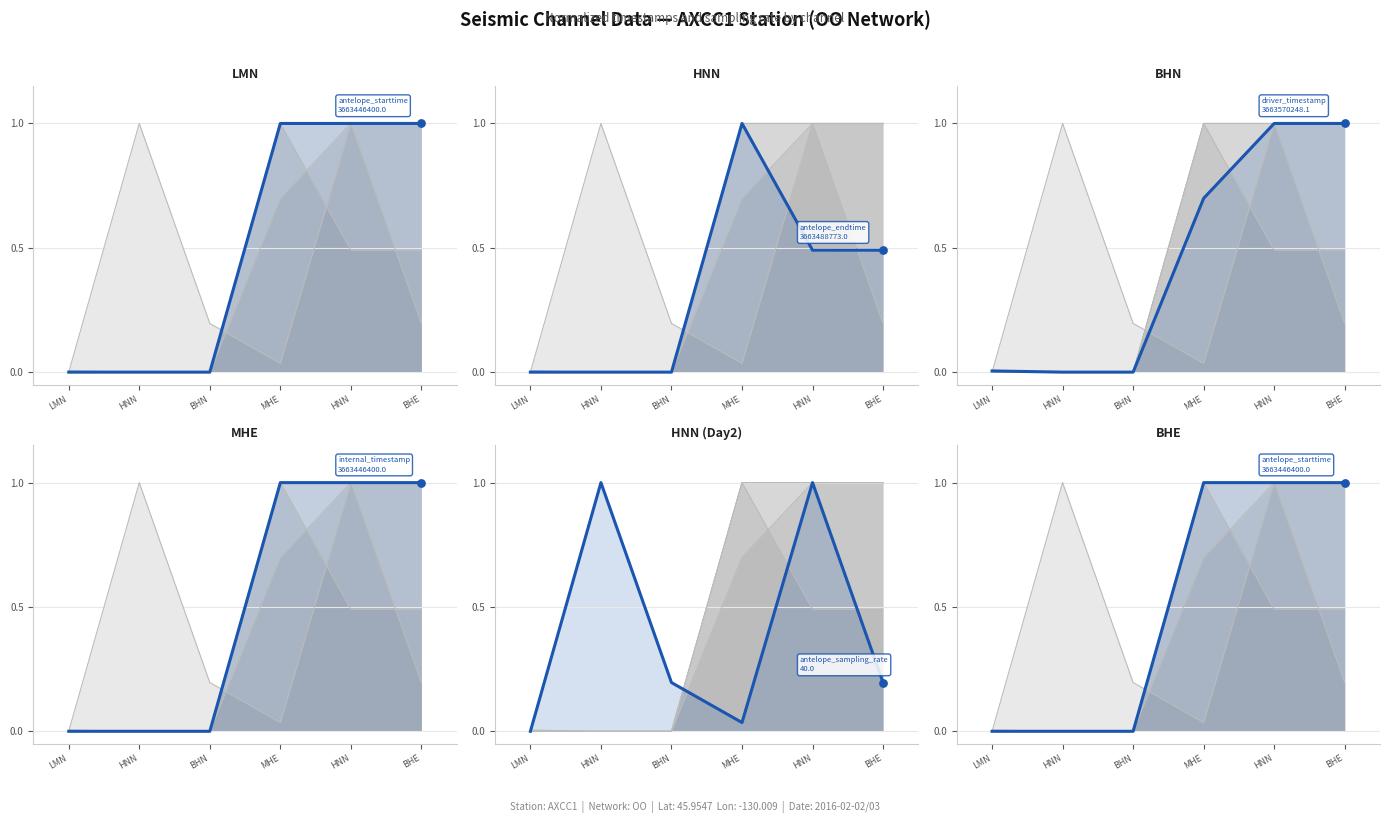

Which series contains the lowest Y value?

antelope_starttime